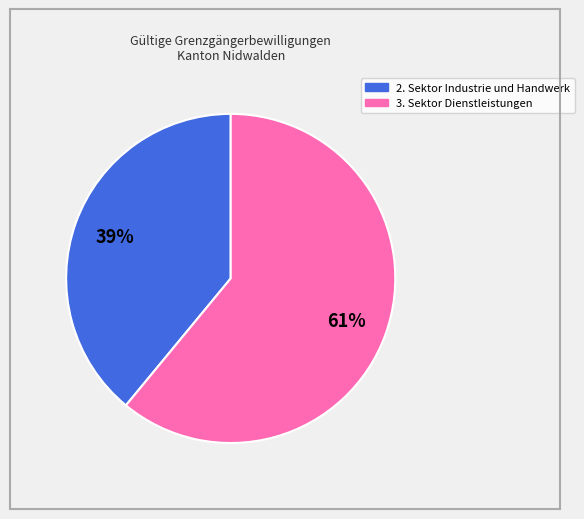

To the nearest percent, what is the difference between the largest and smallest slice percentages?

22%